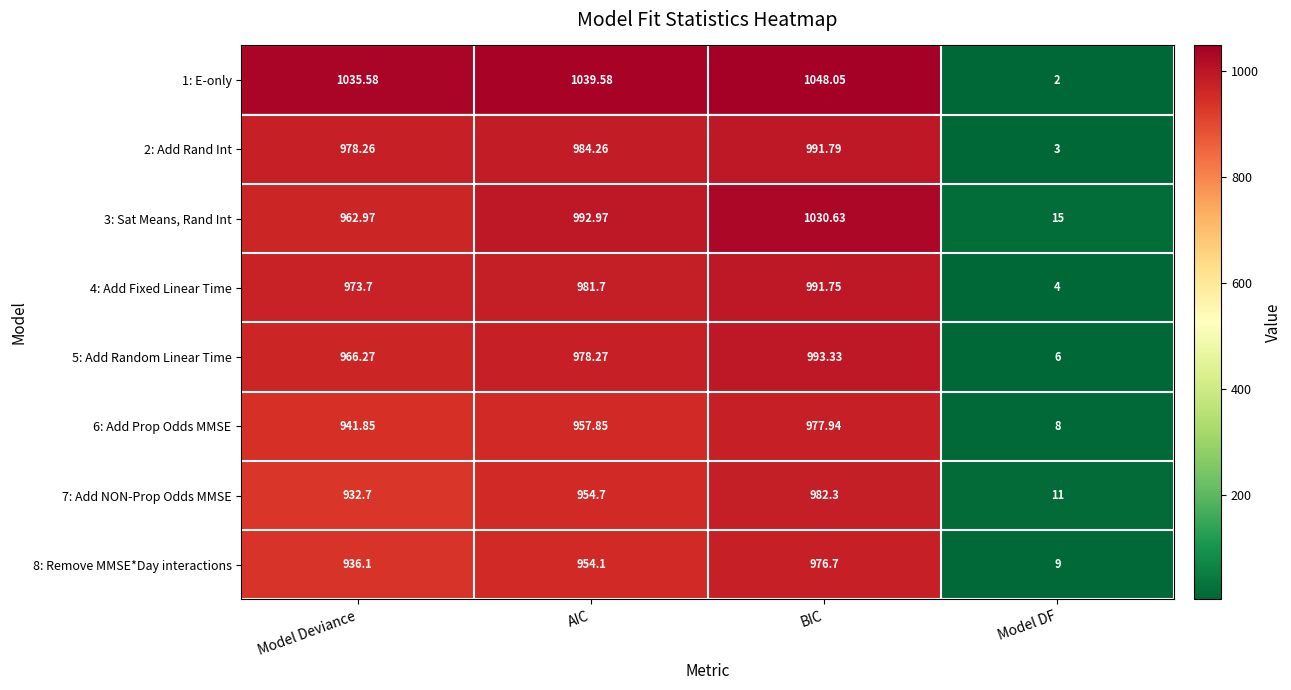

At which label is 1: E-only closest to 525?

Model Deviance